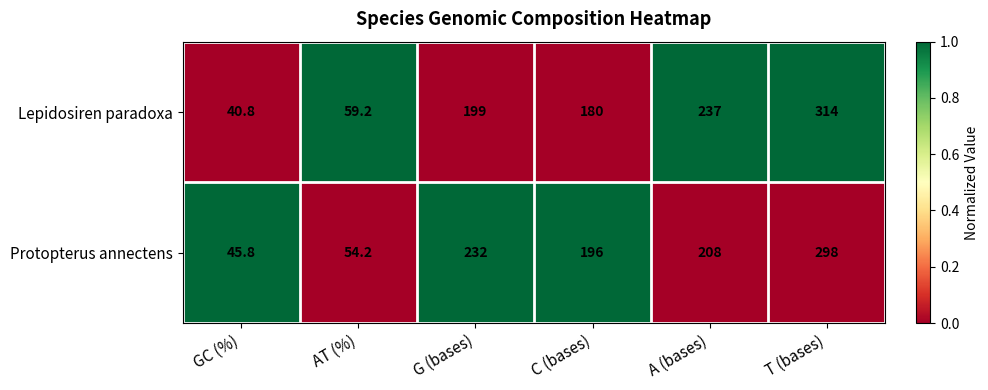

Reading right to left, extract all data points from this chart.

Lepidosiren paradoxa: T (bases)=314.0	A (bases)=237.0	C (bases)=180.0	G (bases)=199.0	AT (%)=59.2	GC (%)=40.8
Protopterus annectens: T (bases)=298.0	A (bases)=208.0	C (bases)=196.0	G (bases)=232.0	AT (%)=54.2	GC (%)=45.8